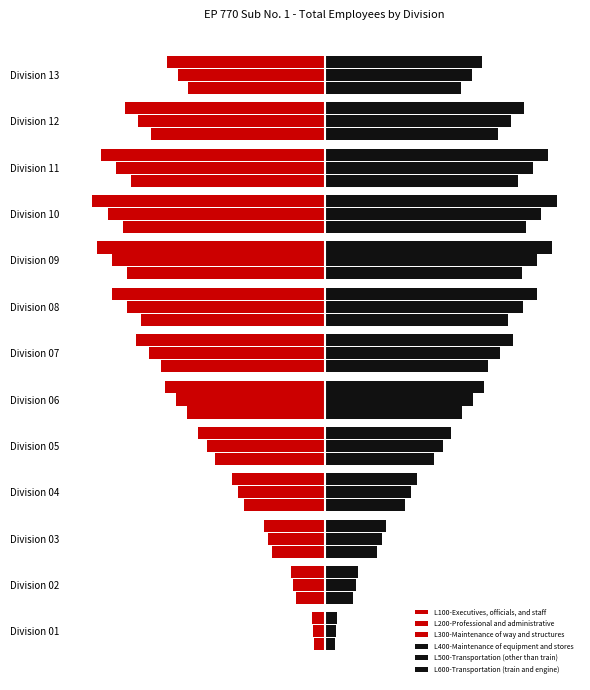

How many values in the L200-Professional and administrative series are below -11?

7